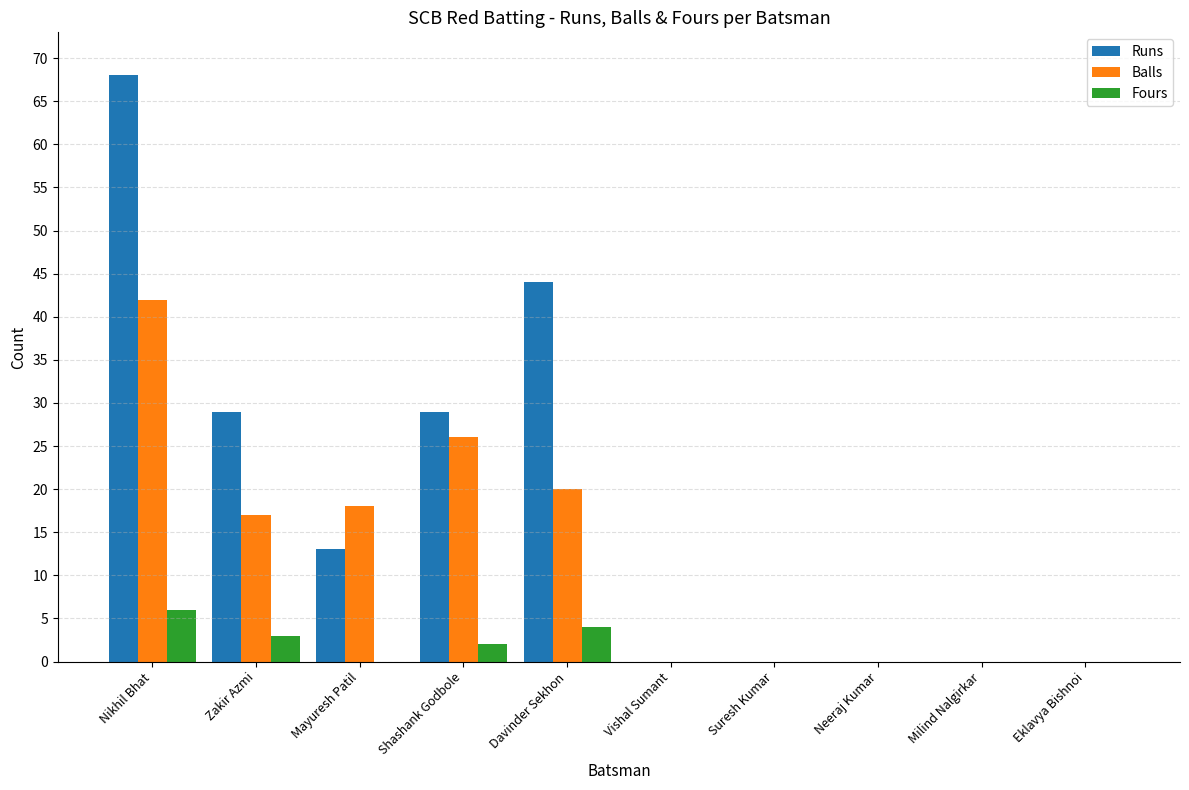

How many Fours values are between 0 and 3?

8